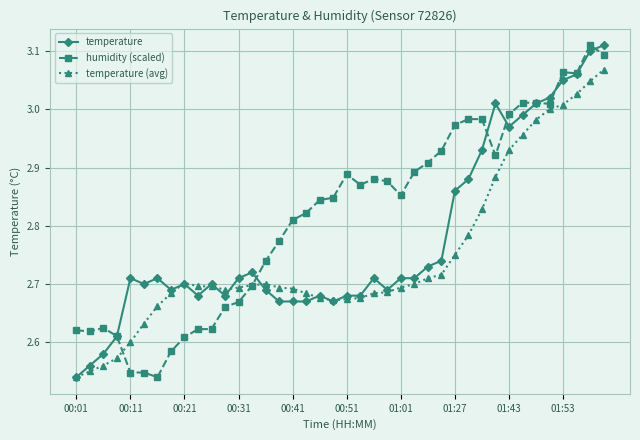

How many intersections are there between humidity (scaled) and temperature (avg)?

2